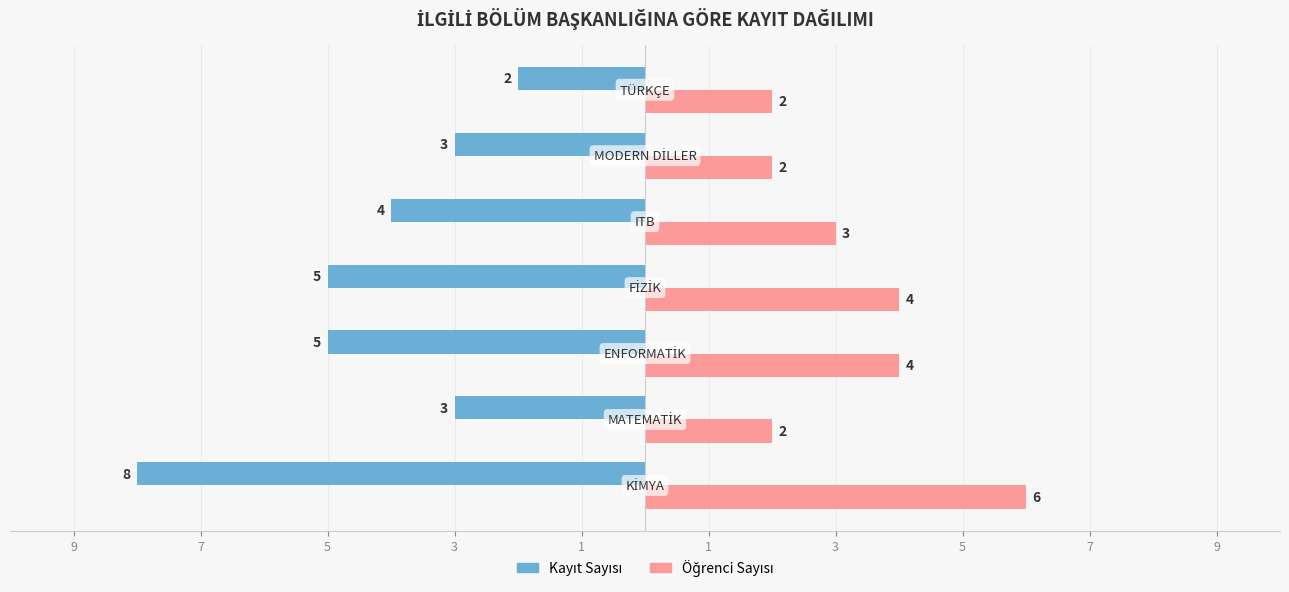

At how many categories does at least one series exceed 5?

1